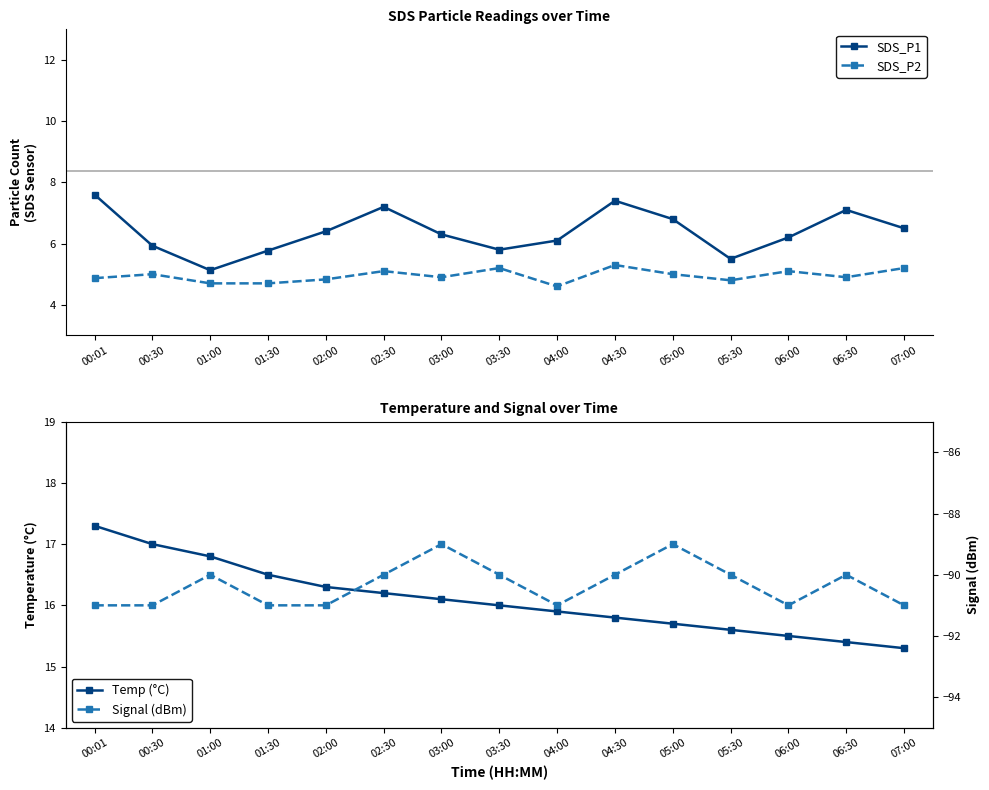

Count the number of data series in this chart.

4